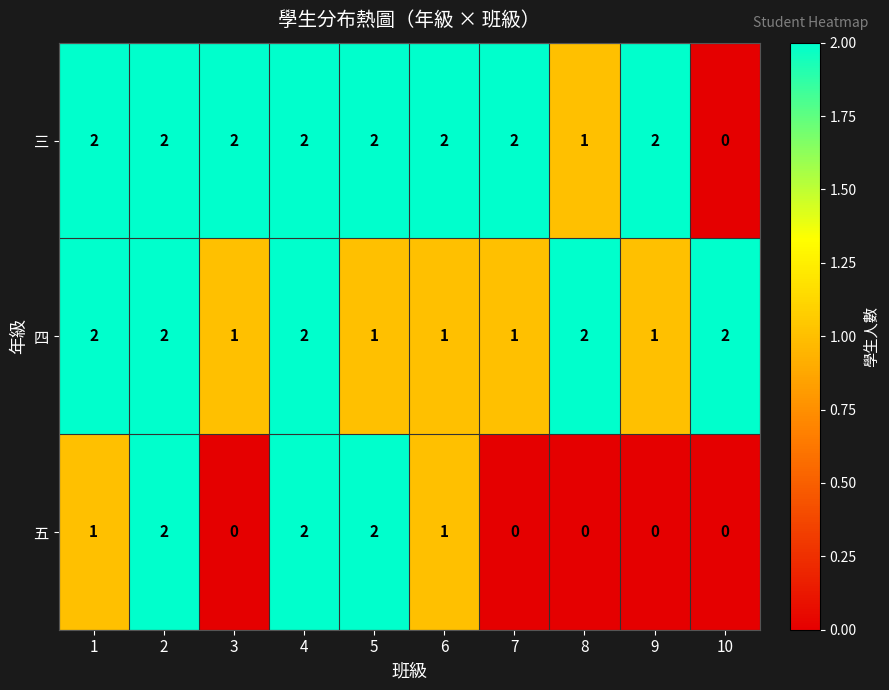

Reading left to right, list all the values displayed in this chart.

三: 2	2	2	2	2	2	2	1	2	0
四: 2	2	1	2	1	1	1	2	1	2
五: 1	2	0	2	2	1	0	0	0	0